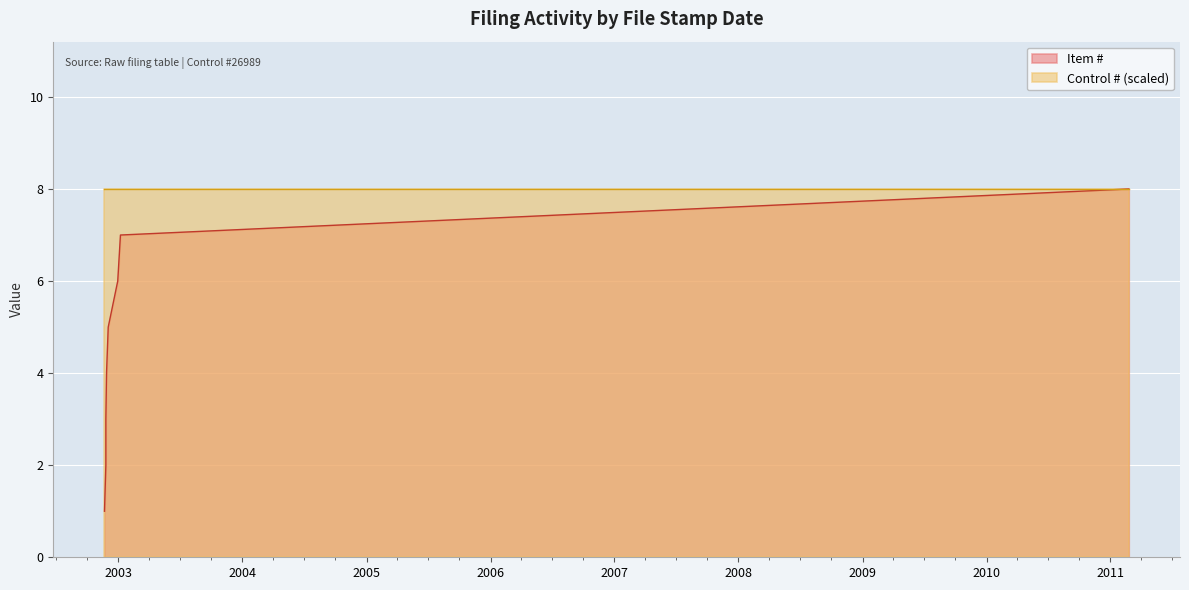

What is the change in value from 2002-11-25 to 2002-11-27?

+1